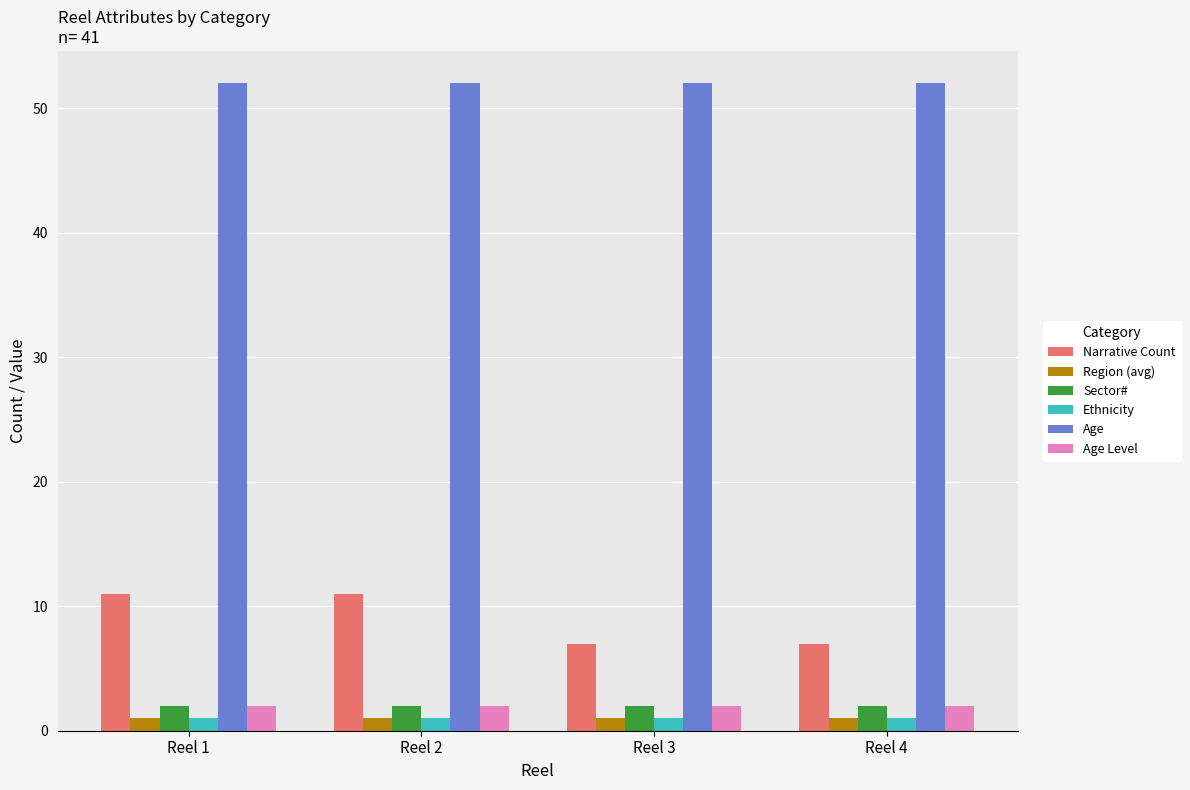

Which series has the widest spread of values?

Narrative Count